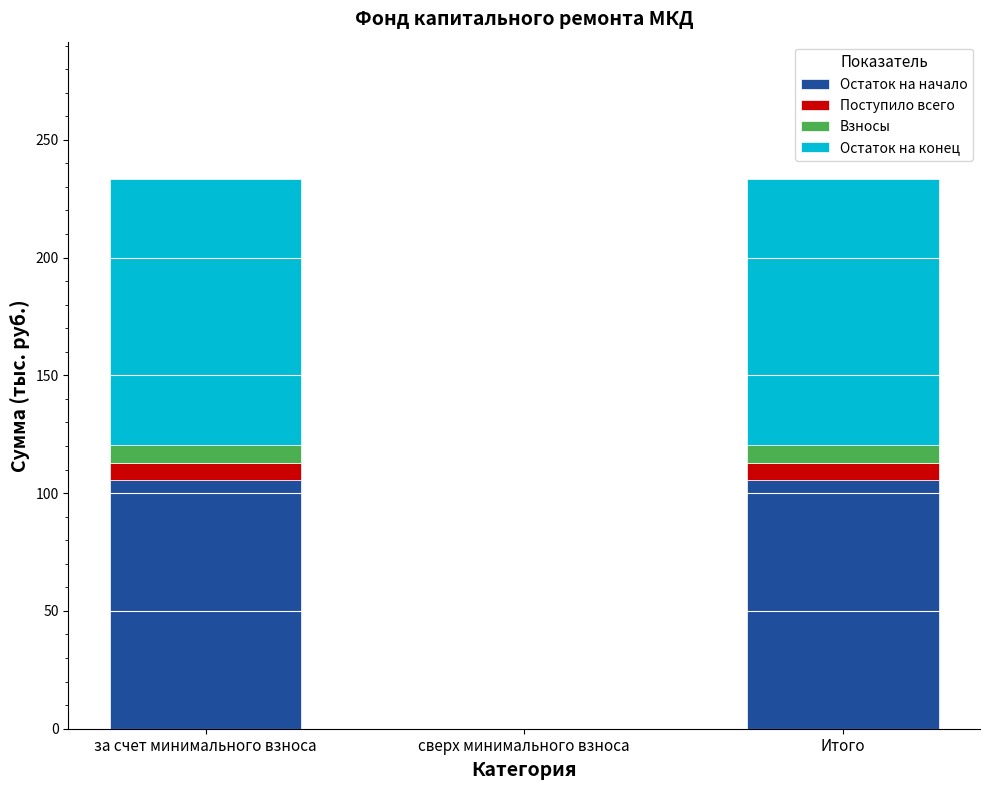

Count the number of categories in the chart.

3